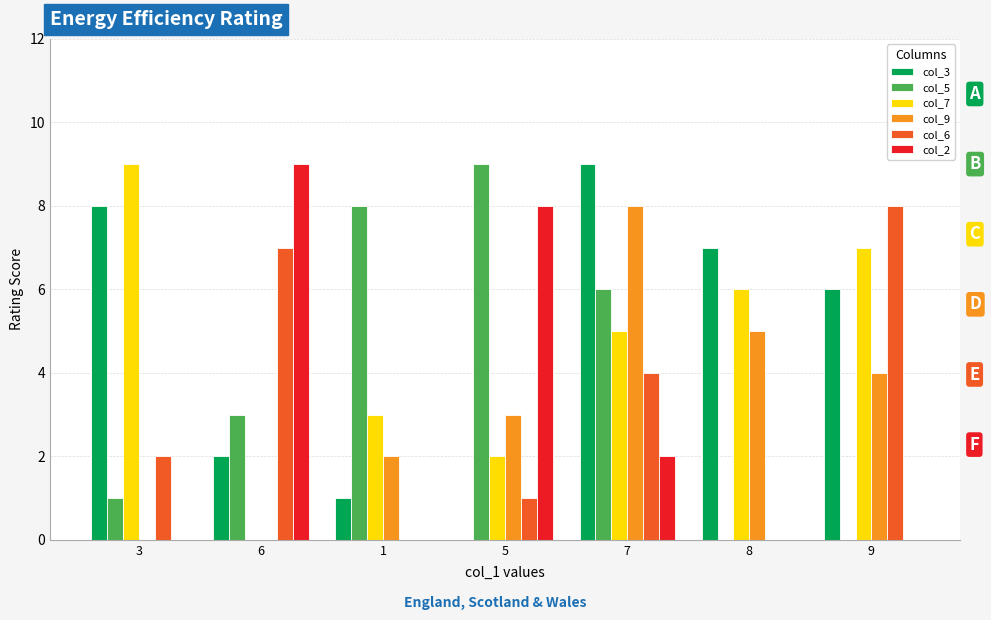

Where is col_6 nearest to the value 4?

7